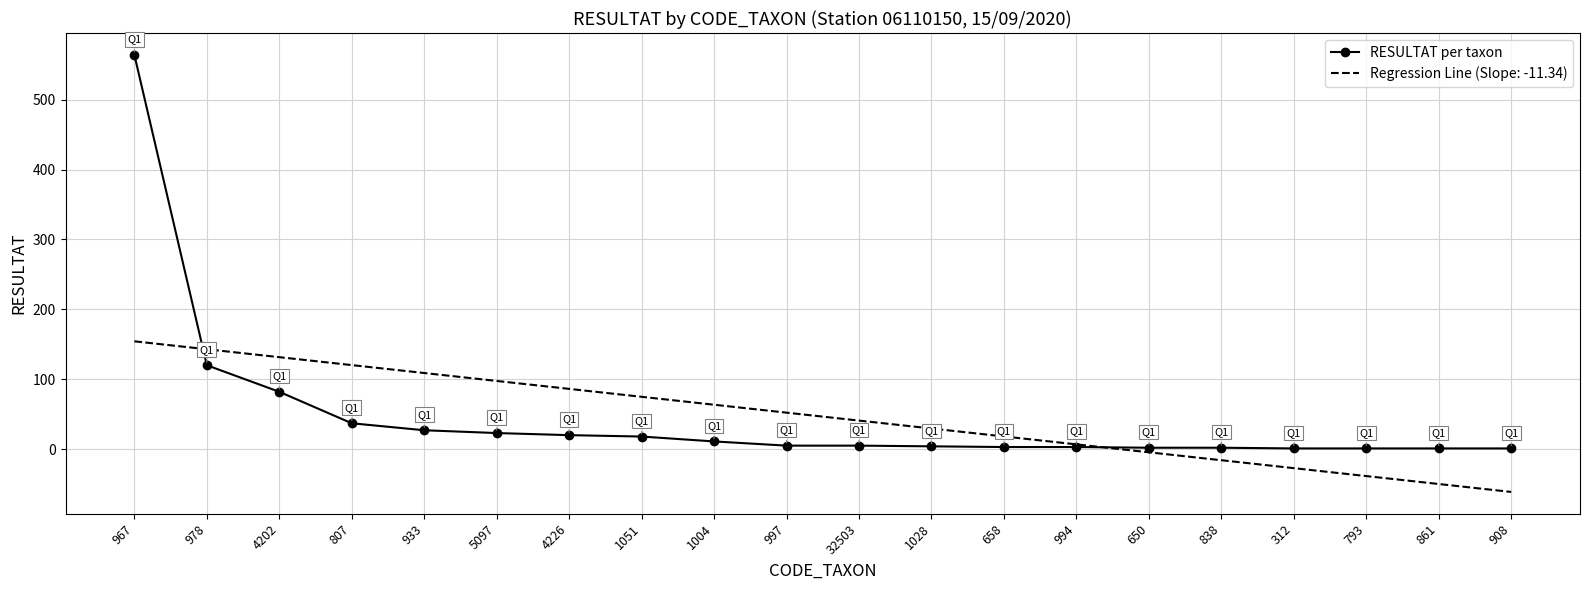

What is the greatest value displayed?

564.0